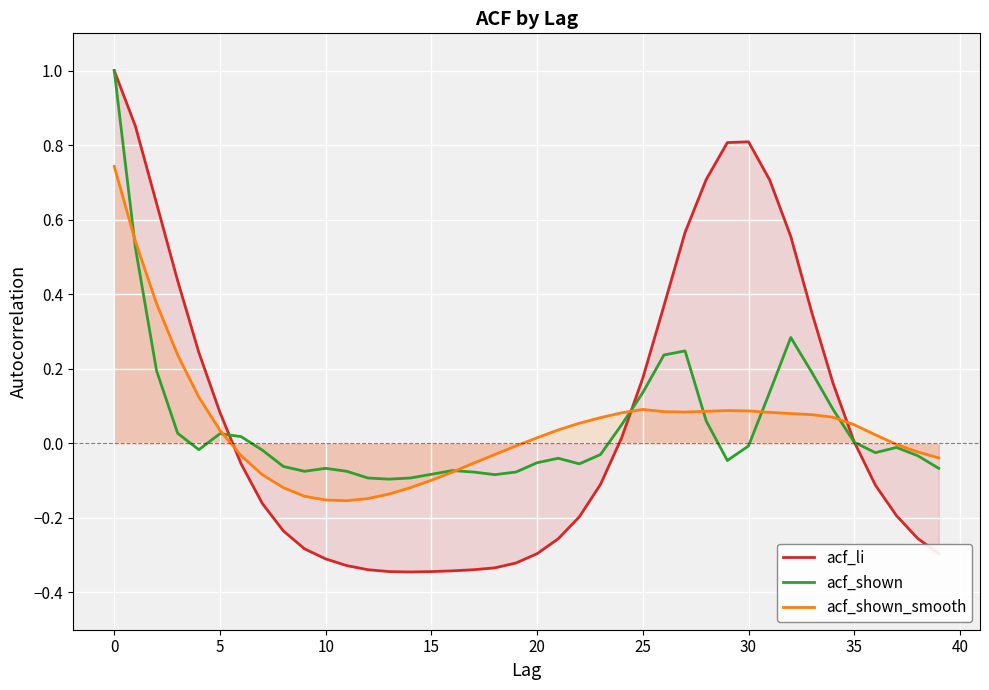

What is the sum of all acf_li values?

2.7